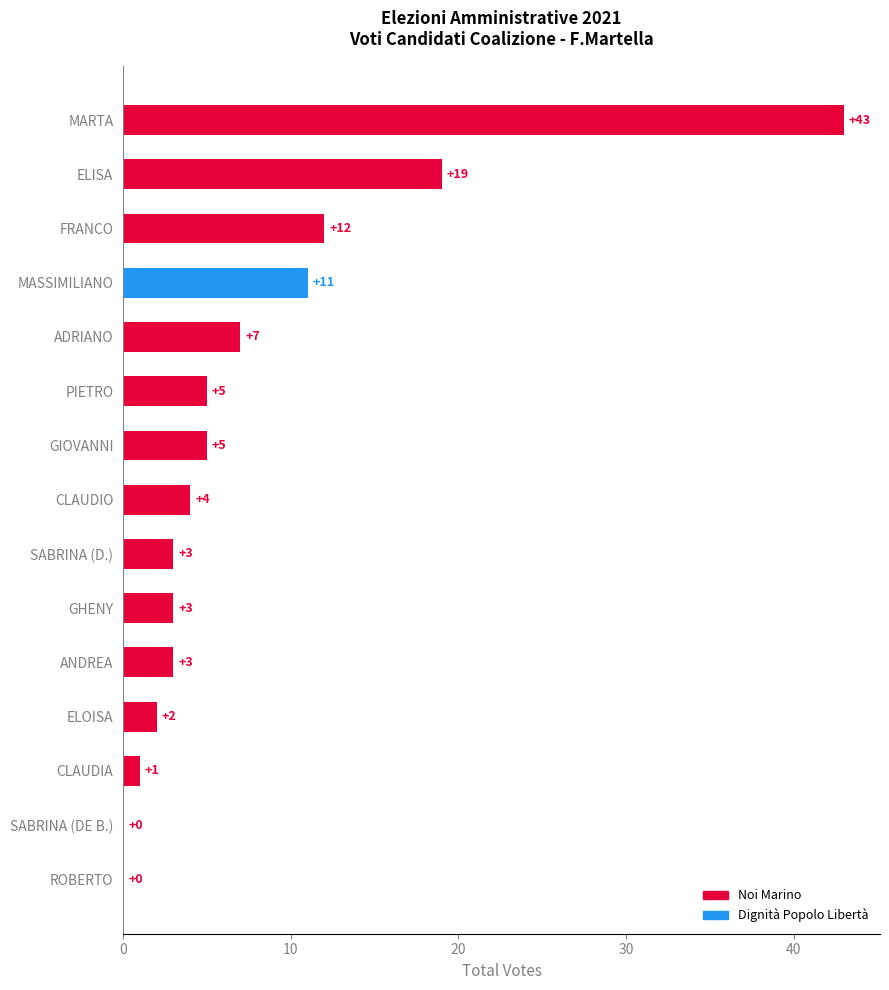

Is it true that the value at CLAUDIO is 4?

True